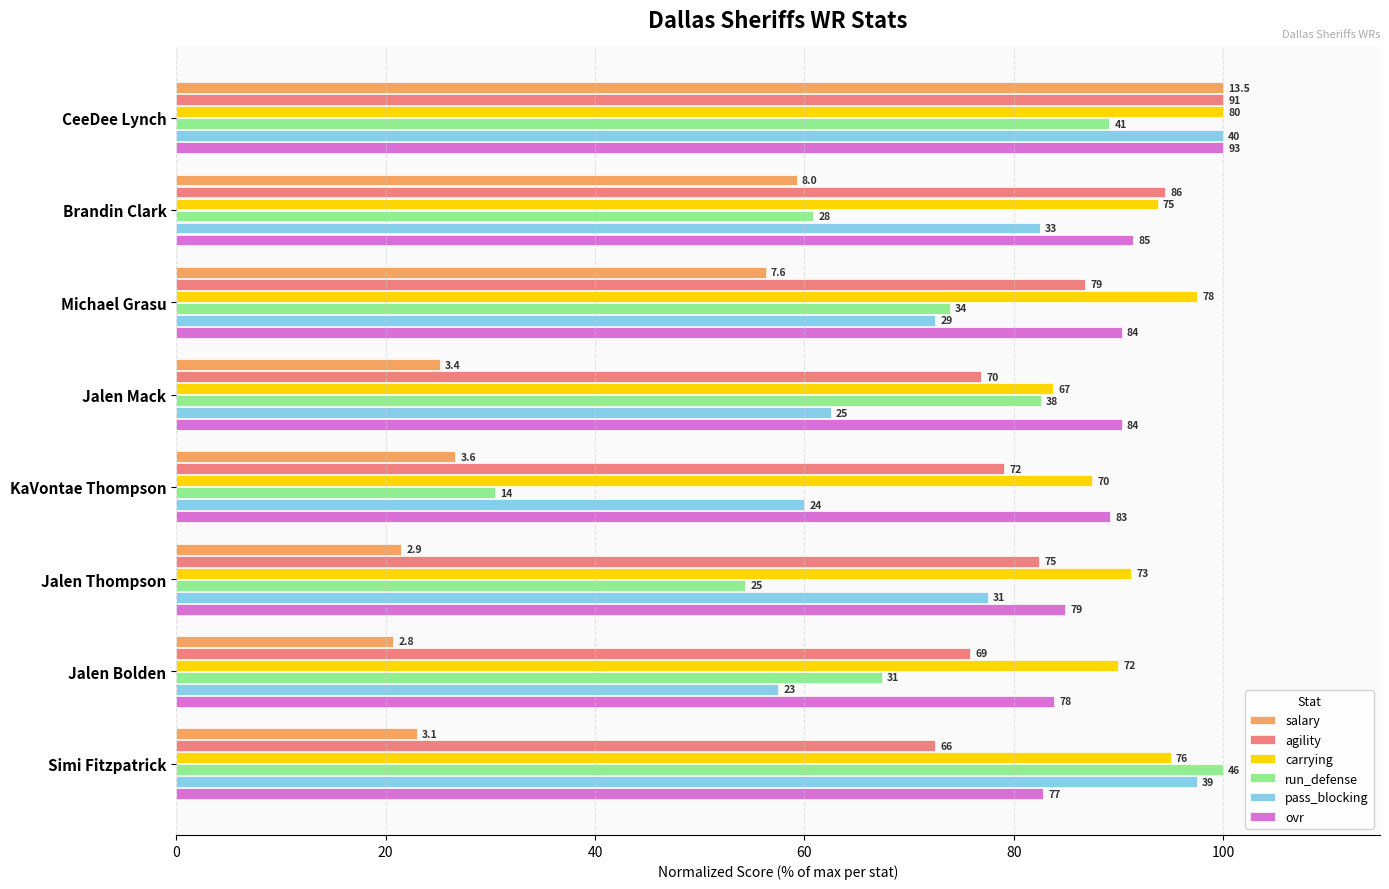

What position from the left is Jalen Thompson?

6